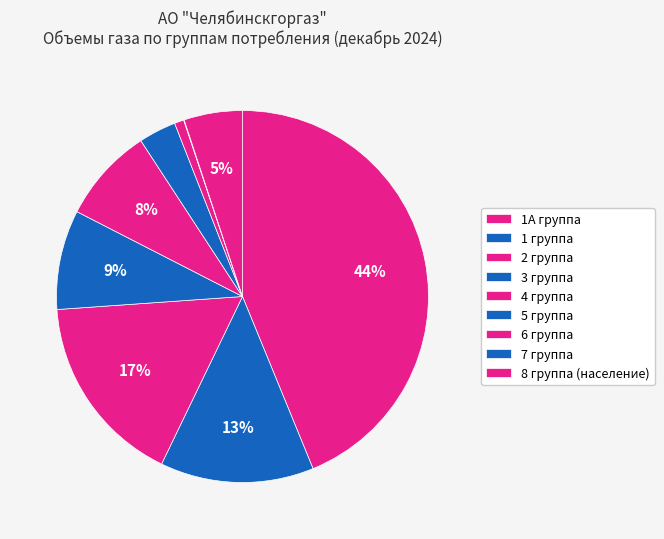

How many slices are in this pie chart?

9